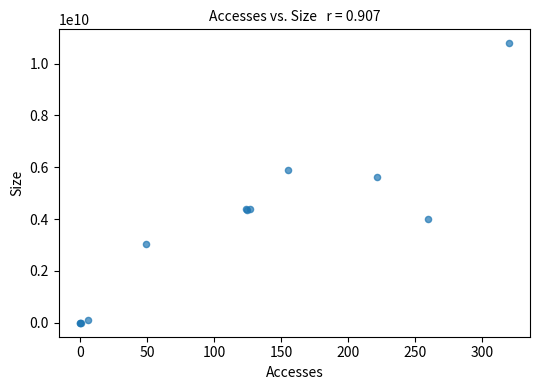

What Y value in the scatter plot is closest to 5392088454?

5626444825